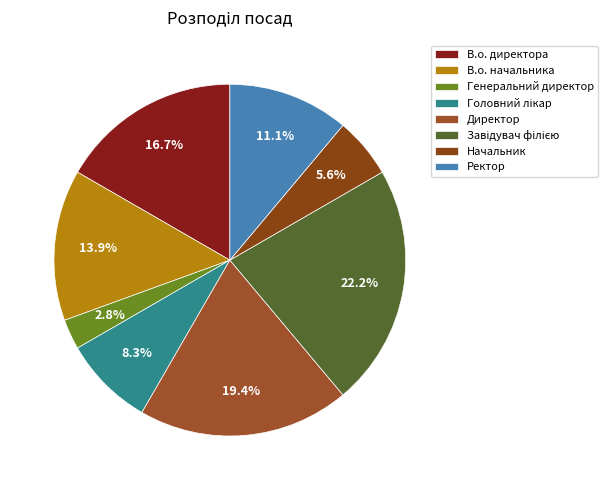

Which category has the smallest portion of the pie?

Генеральний директор